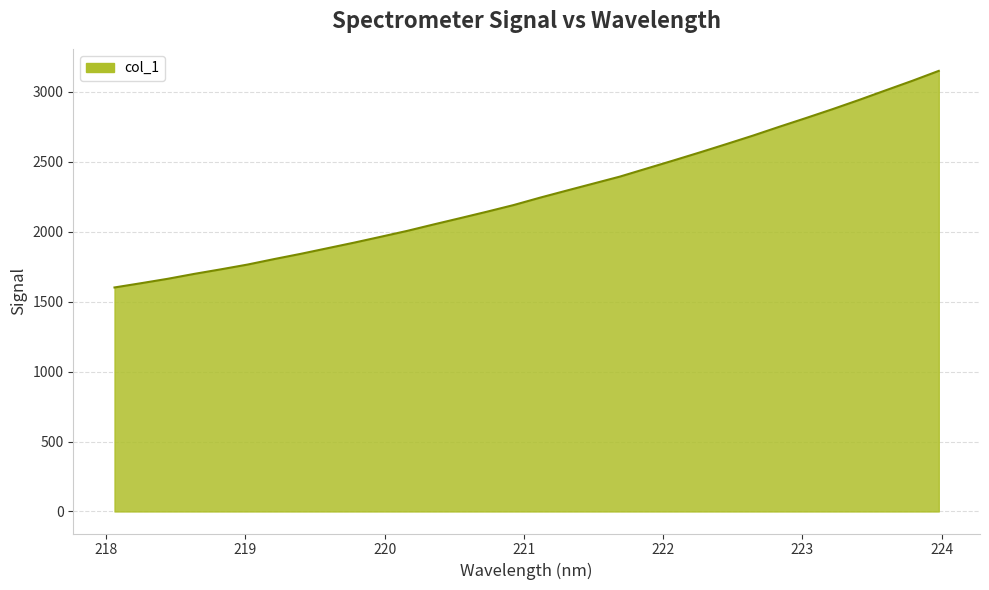

What is the maximum value shown in the chart?

3149.3